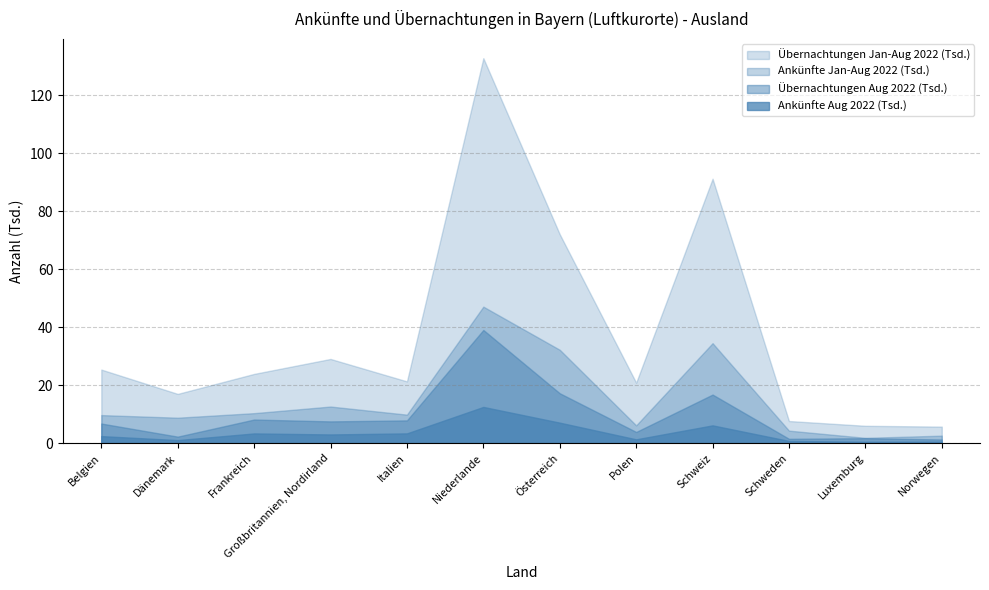

What is the value of the Ankünfte Aug 2022 point at the 8th from the left?

1310